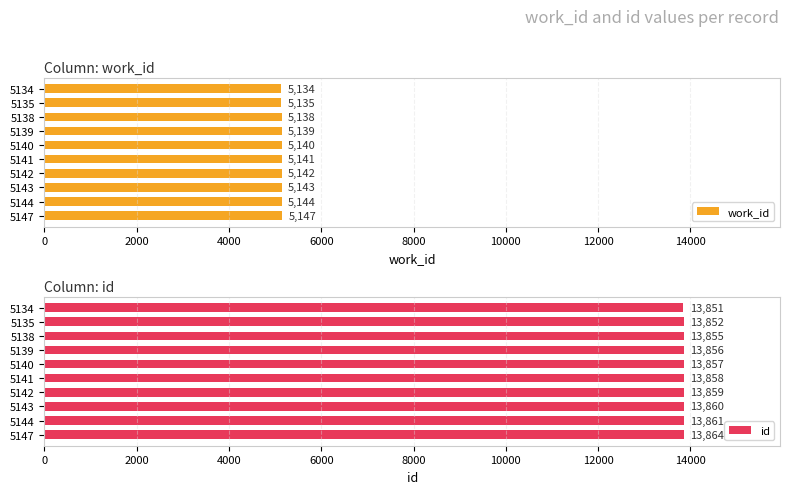

What is the difference between the maximum and minimum values in the work_id series?

13